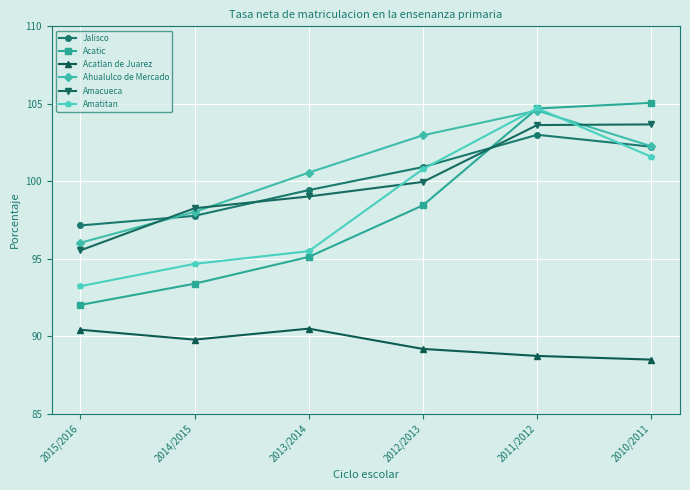

Which series ends up on top after the final intersection of Acatic and Amacueca?

Acatic